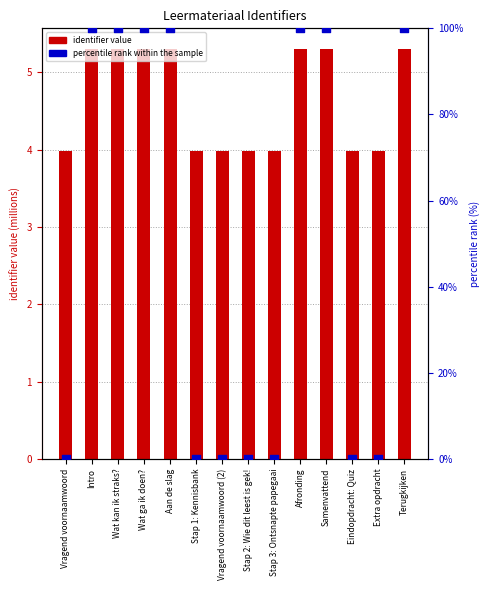

What is the total value across all series at Wat kan ik straks??

105.3